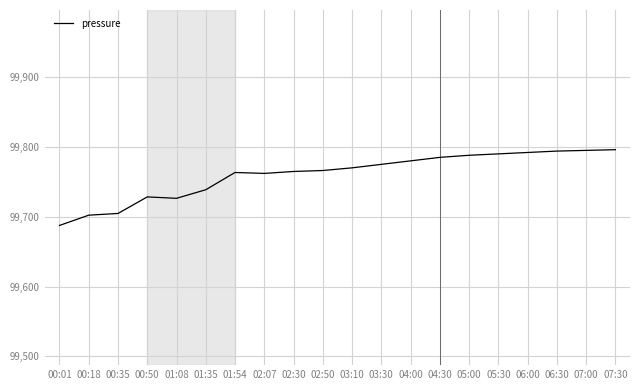

What is the approximate value at 00:01?

99687.5